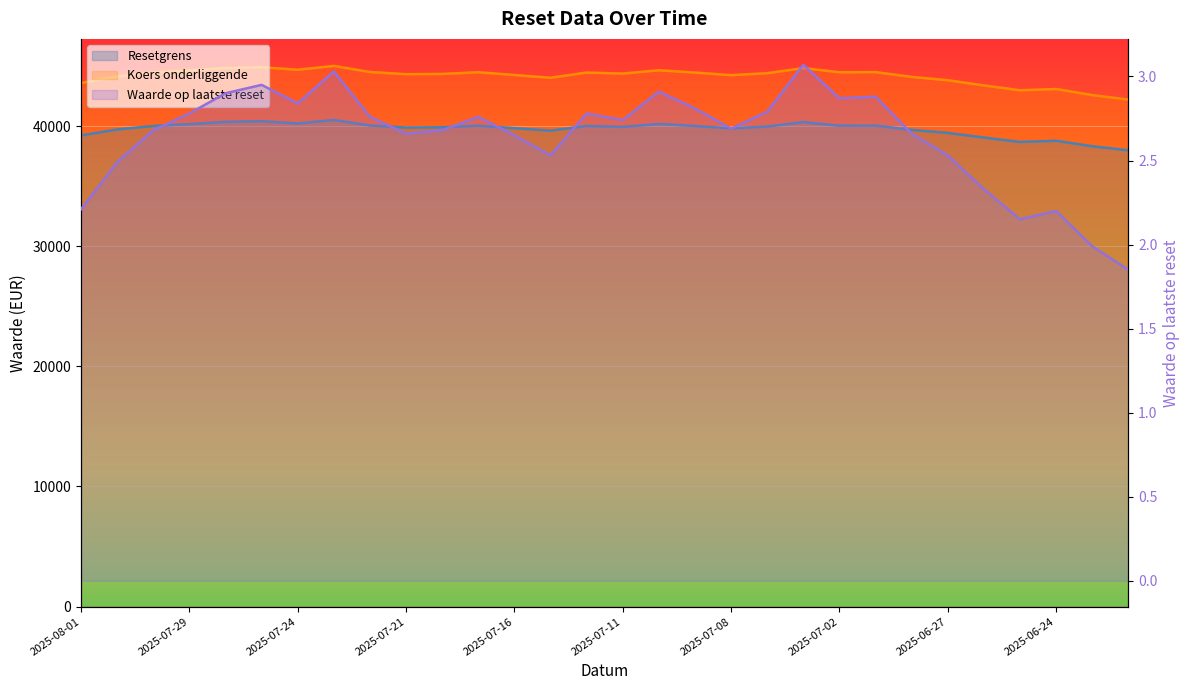

Which series changed the most between 2025-07-22 and 2025-06-23?

Koers onderliggende